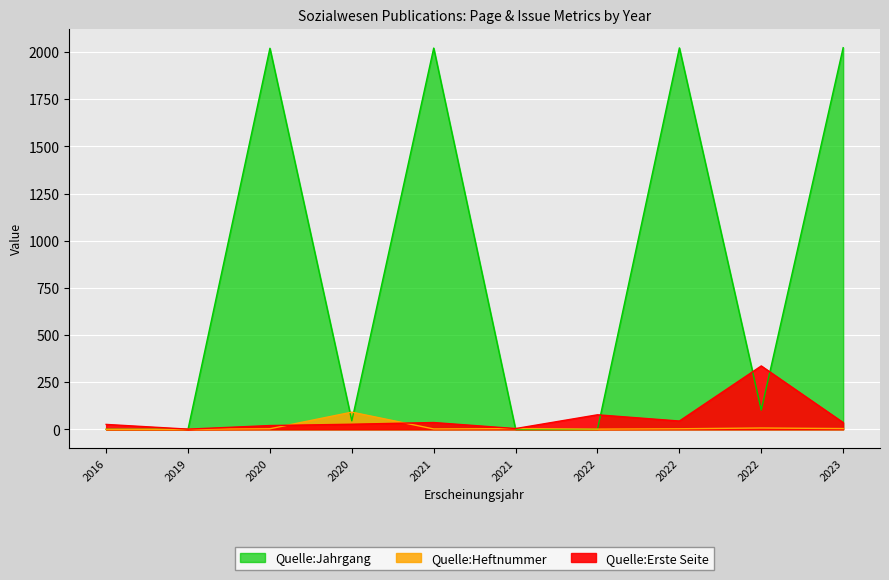

True or false: Quelle:Heftnummer and Quelle:Erste Seite cross at least once.

True